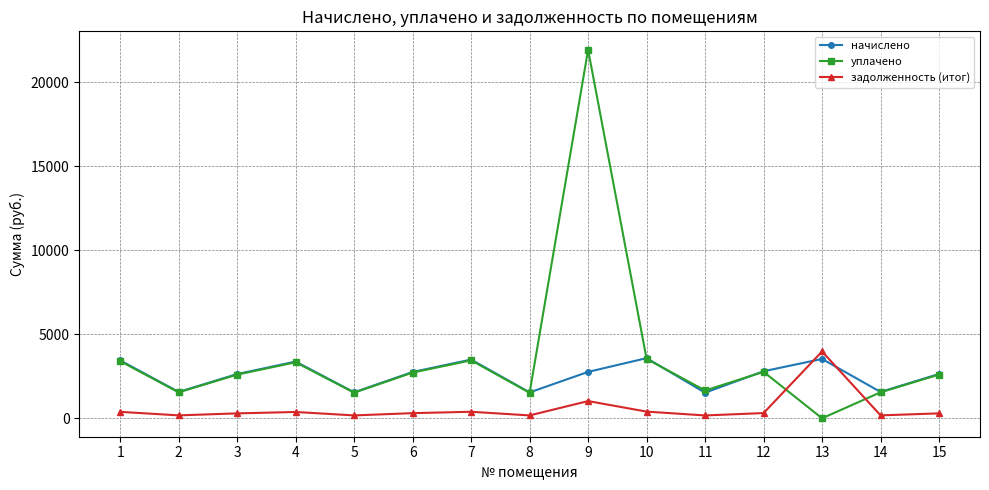

What is the approximate value of задолженность (итог) at 10?

397.7